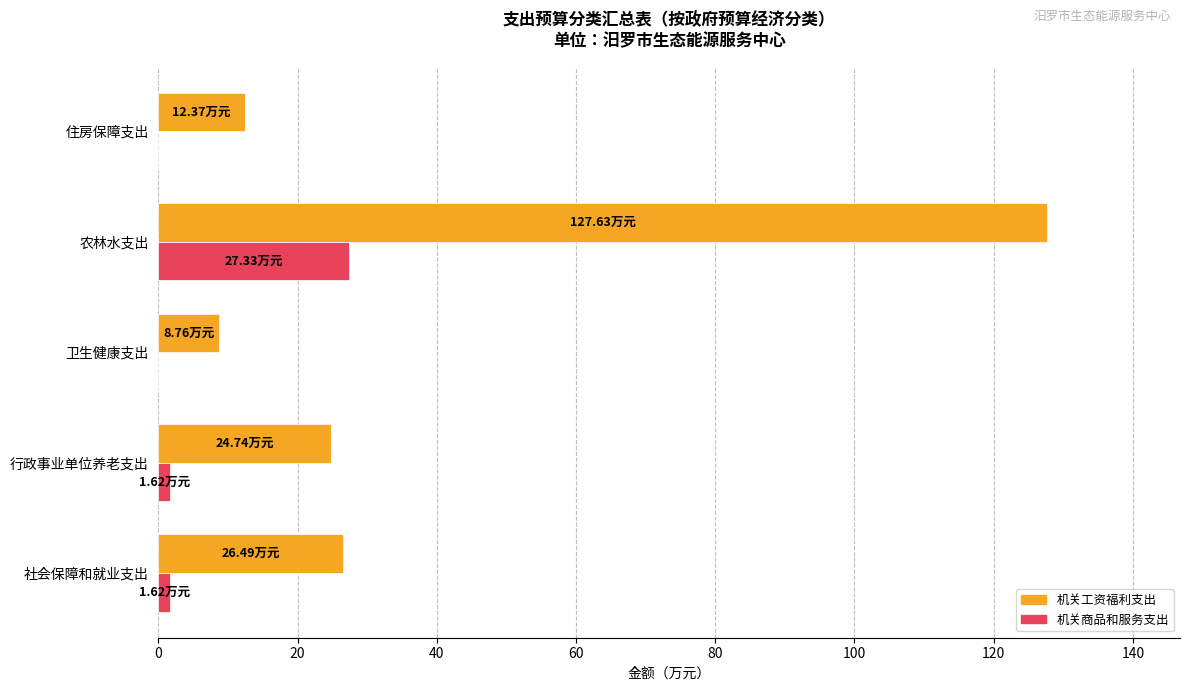

At which category is the sum across all series the highest?

农林水支出